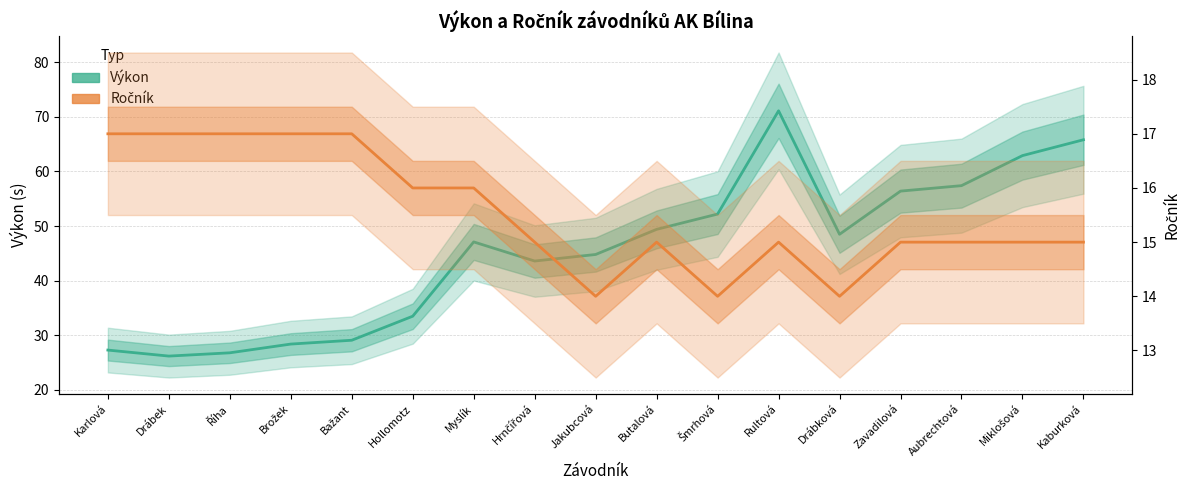

Rank the series at Karlová from lowest to highest value.

Ročník, Výkon